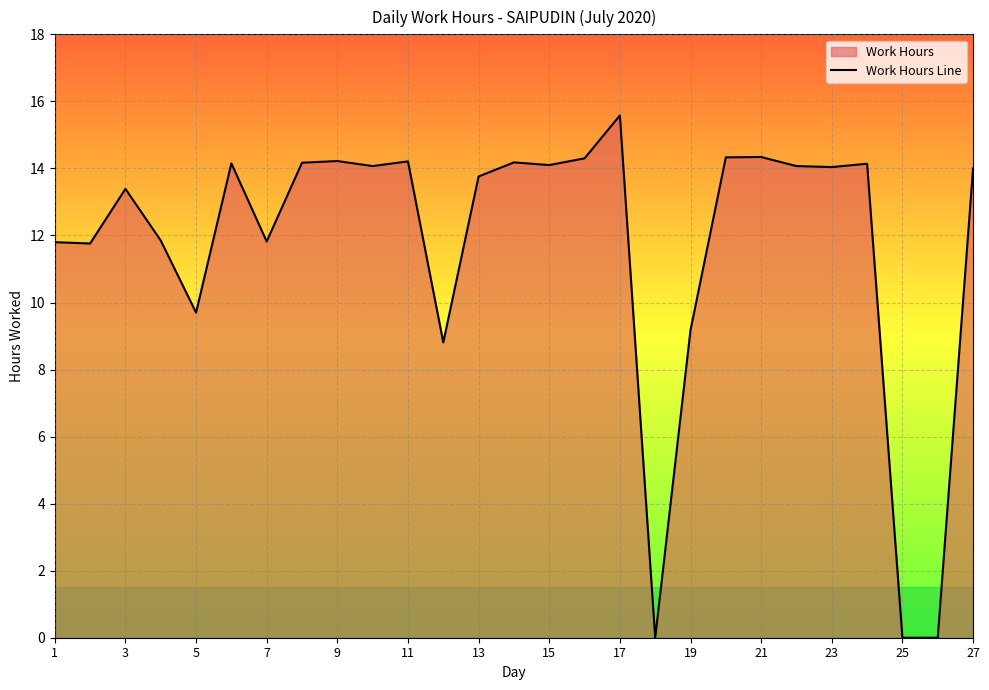

What is the difference between the maximum and minimum values?

15.6